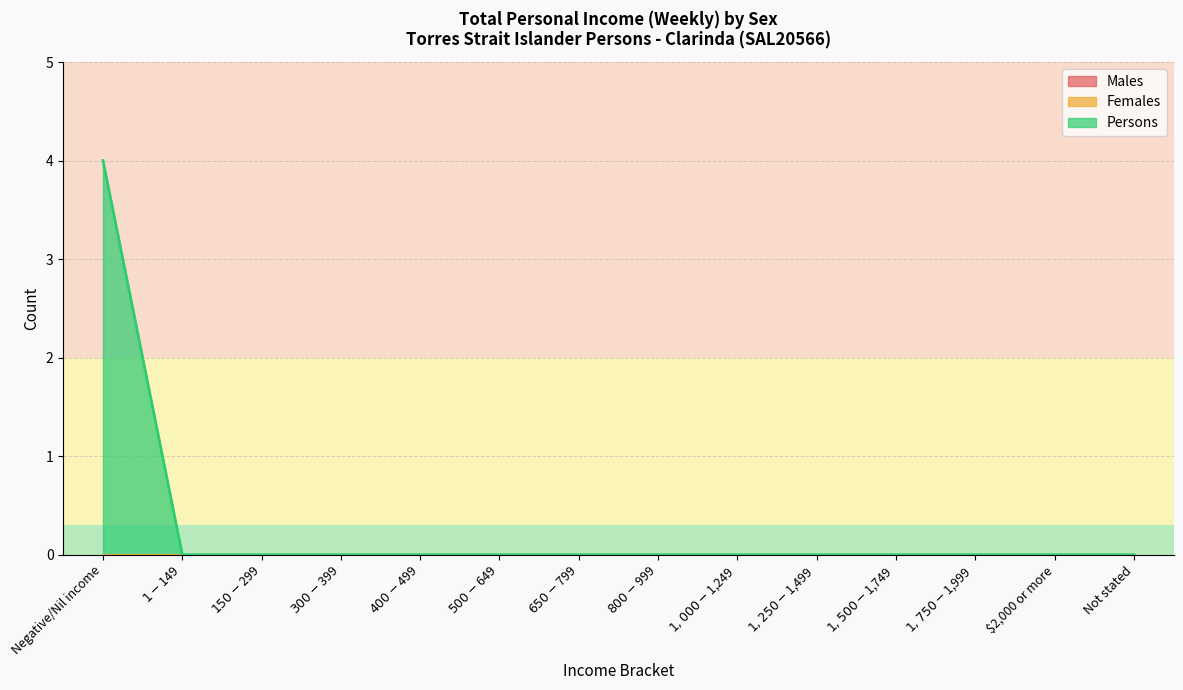

Is it true that Females equals 0 at $300-$399?

True